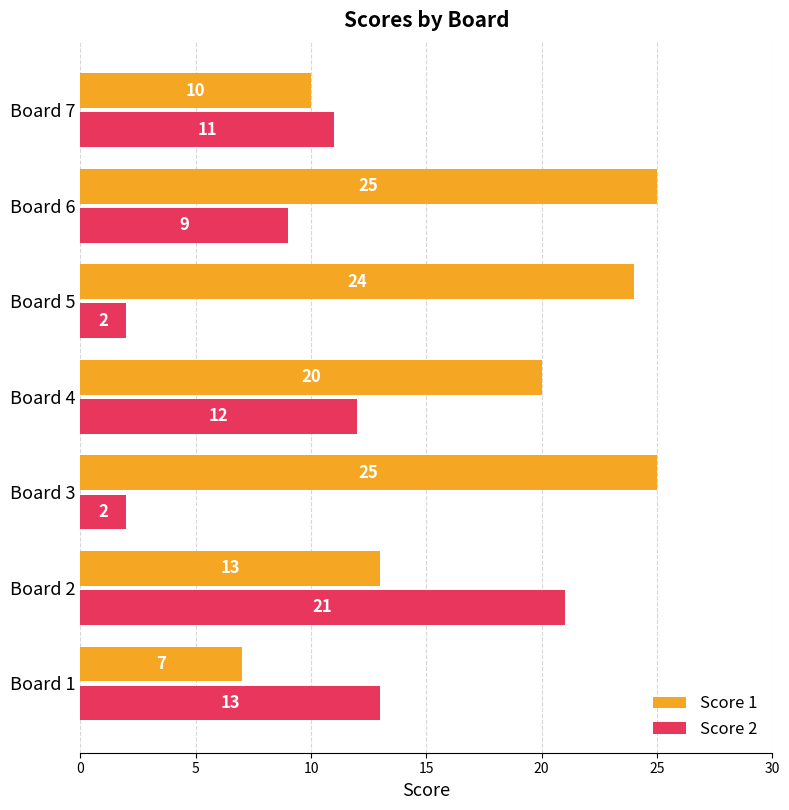

Read the Score 1 value at Board 7, to the nearest 5.

10